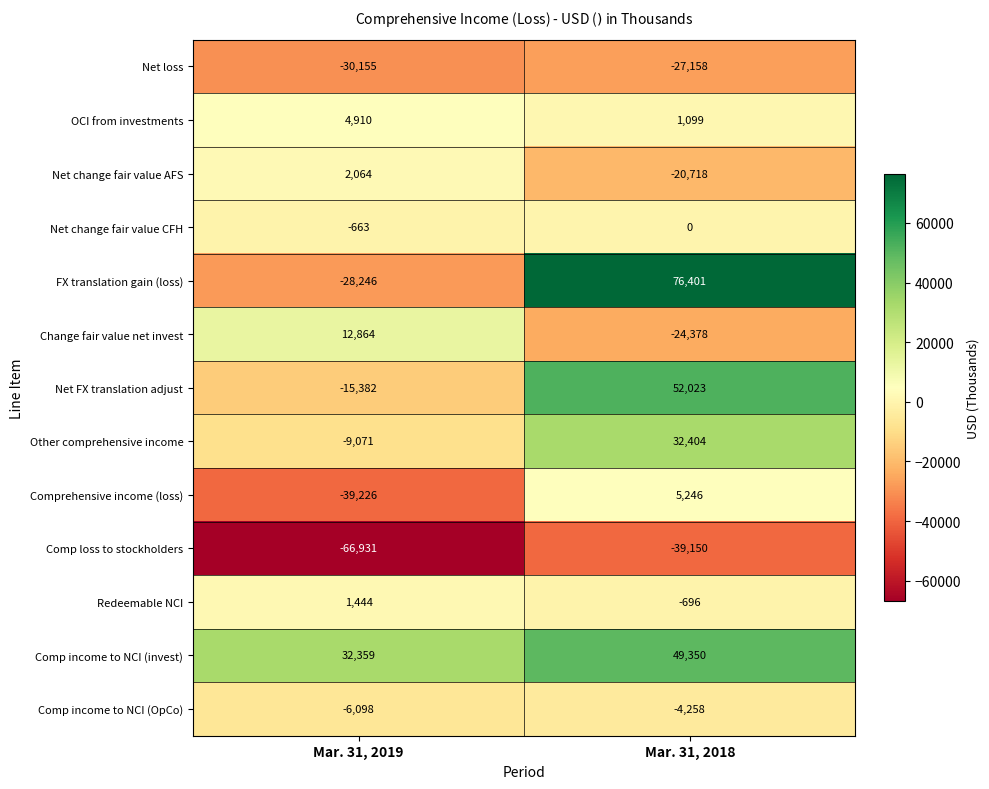

At which category does the chart reach its minimum across all series?

Mar. 31, 2019